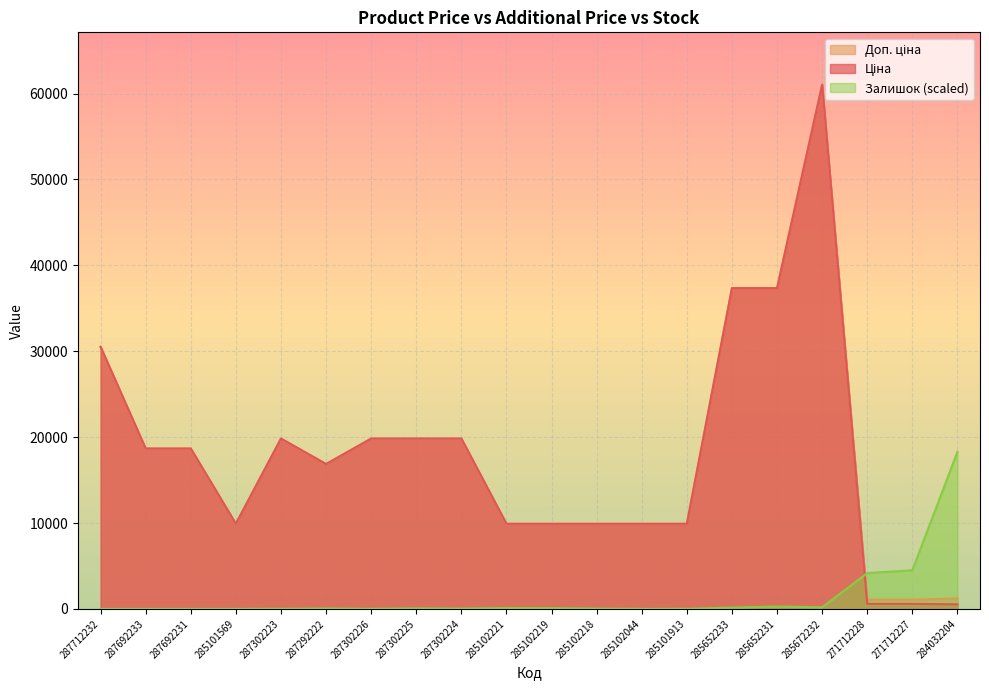

How many lines are shown in the chart?

3